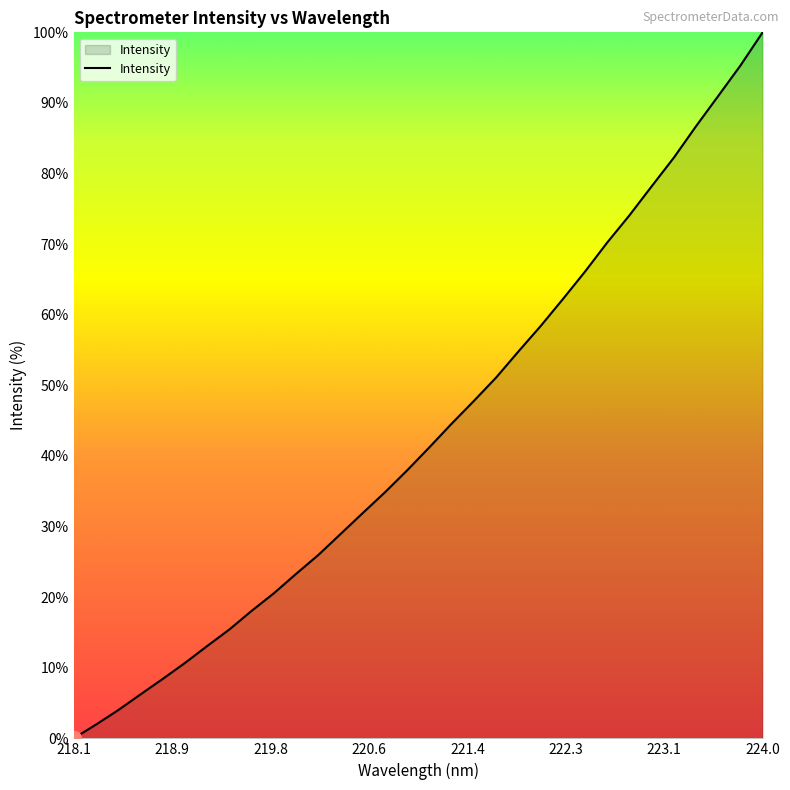

What is the difference between the maximum and minimum values?

100.0